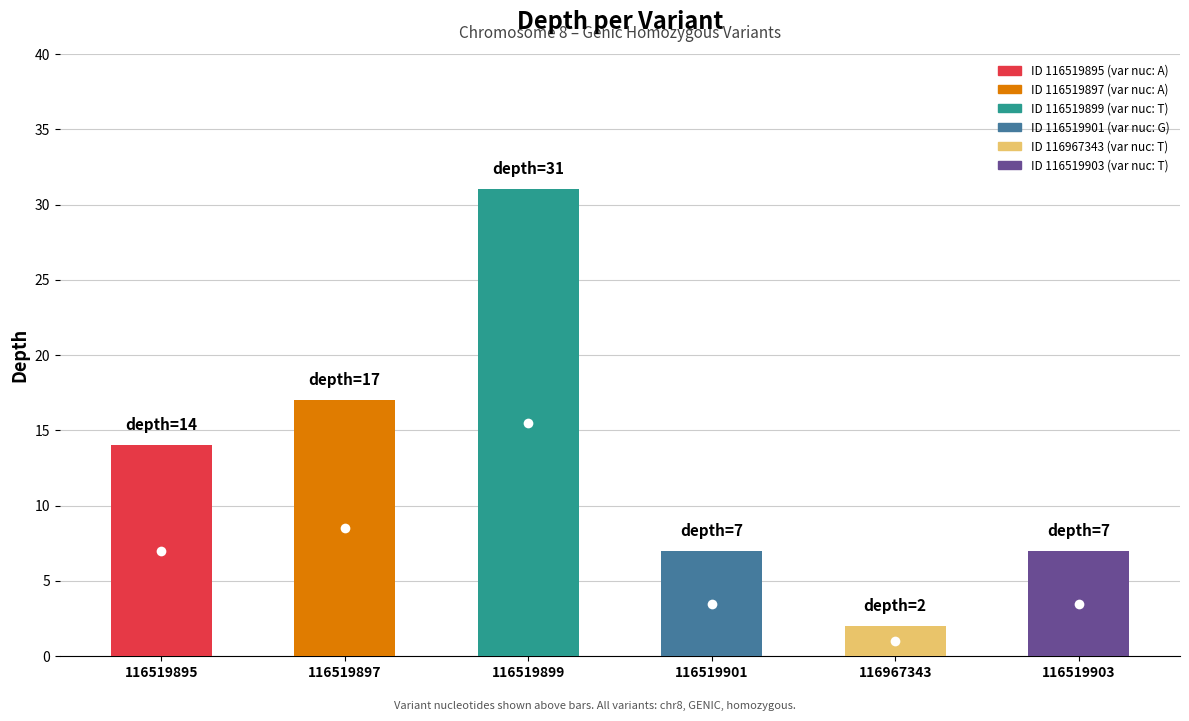

Count the number of values greater than 14.

2